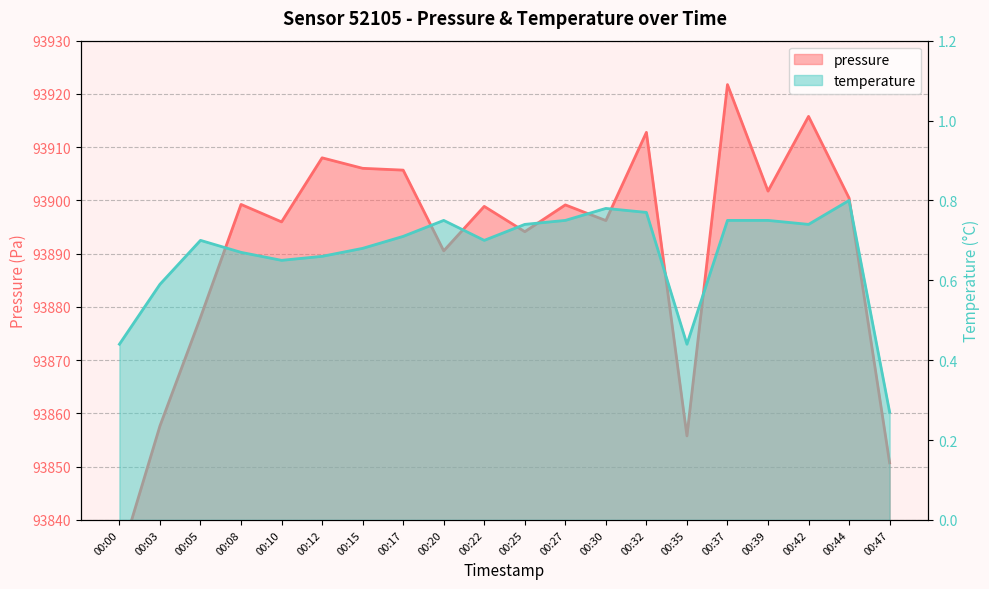

At which category does pressure reach its first local valley?

00:10